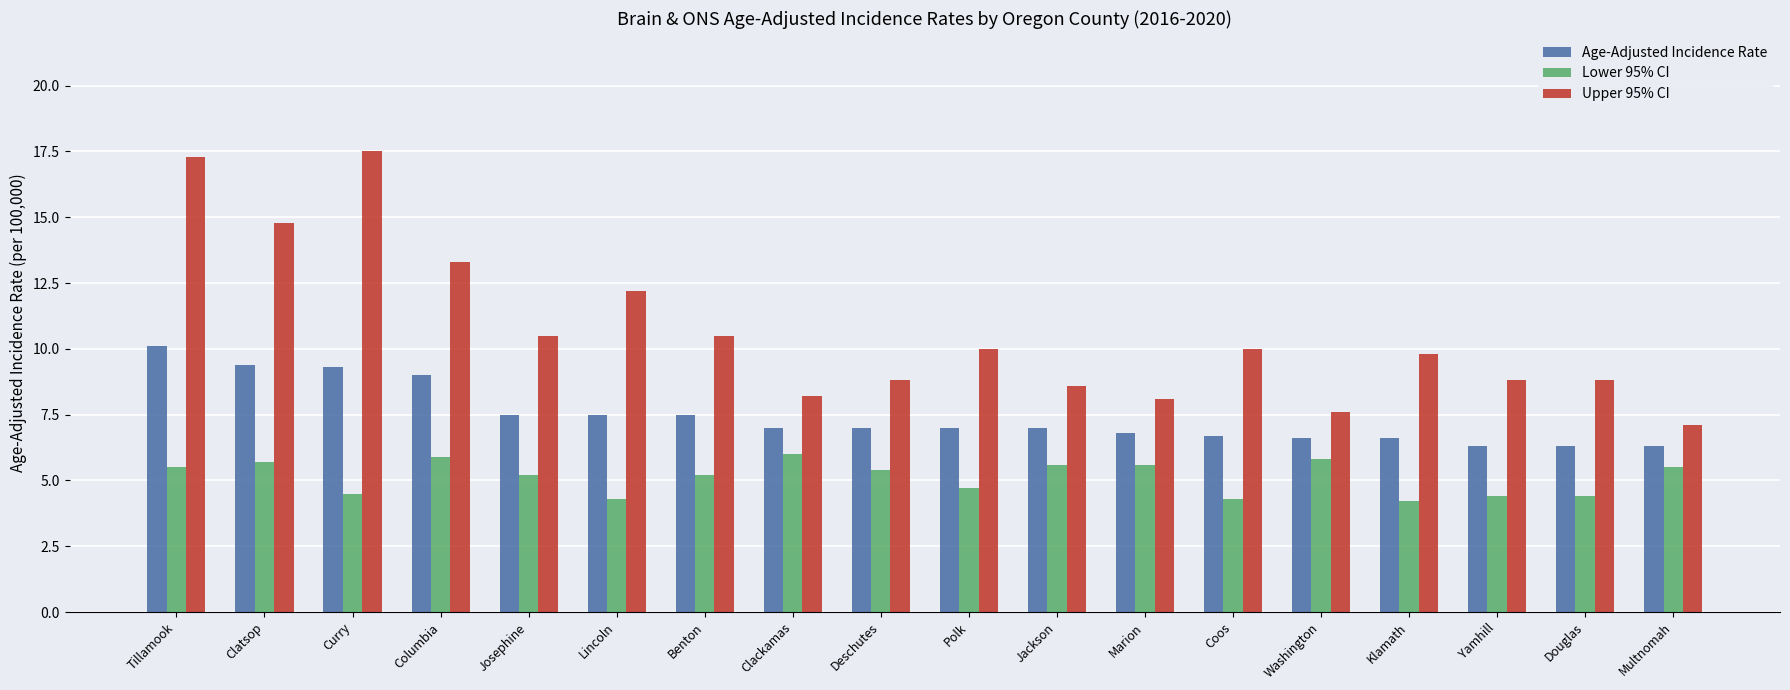

What is the sum of all Lower 95% CI values?

92.2